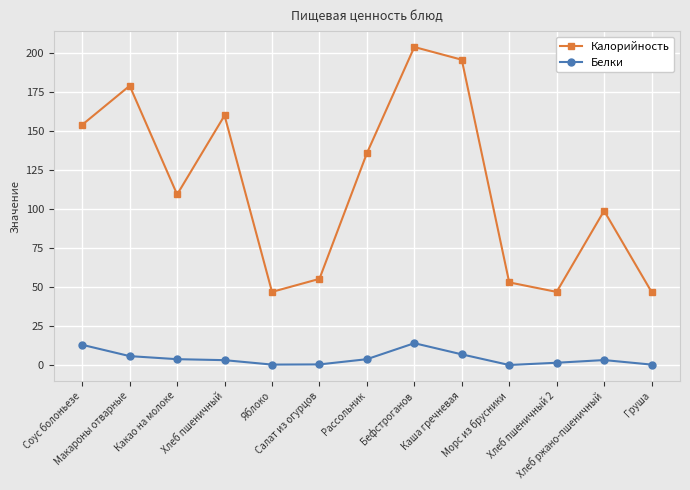

At which label does Калорийность first exceed 109?

Соус болоньезе